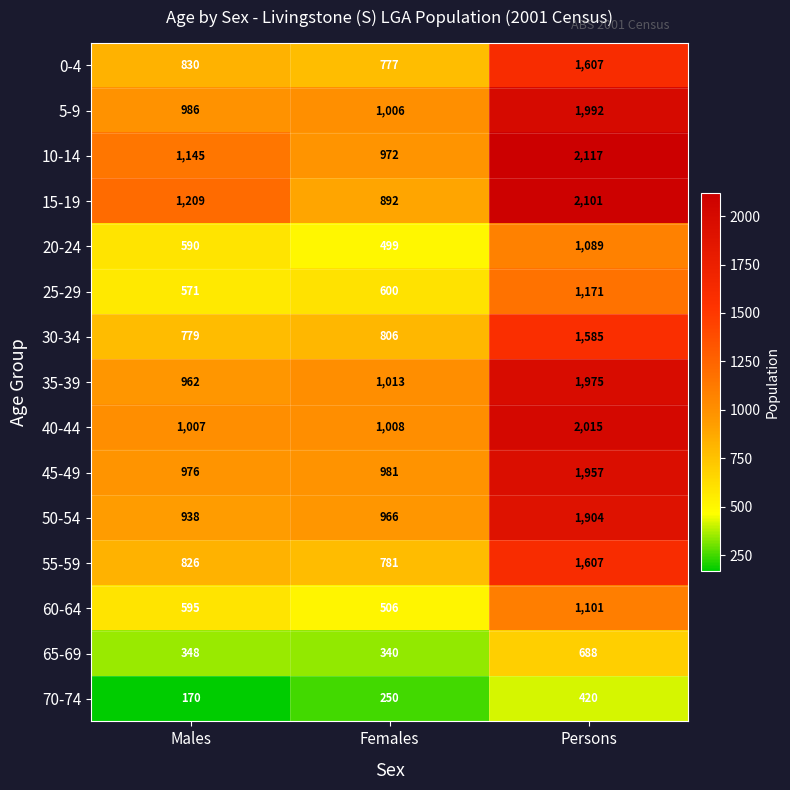

At which category is the sum across all series the highest?

Persons